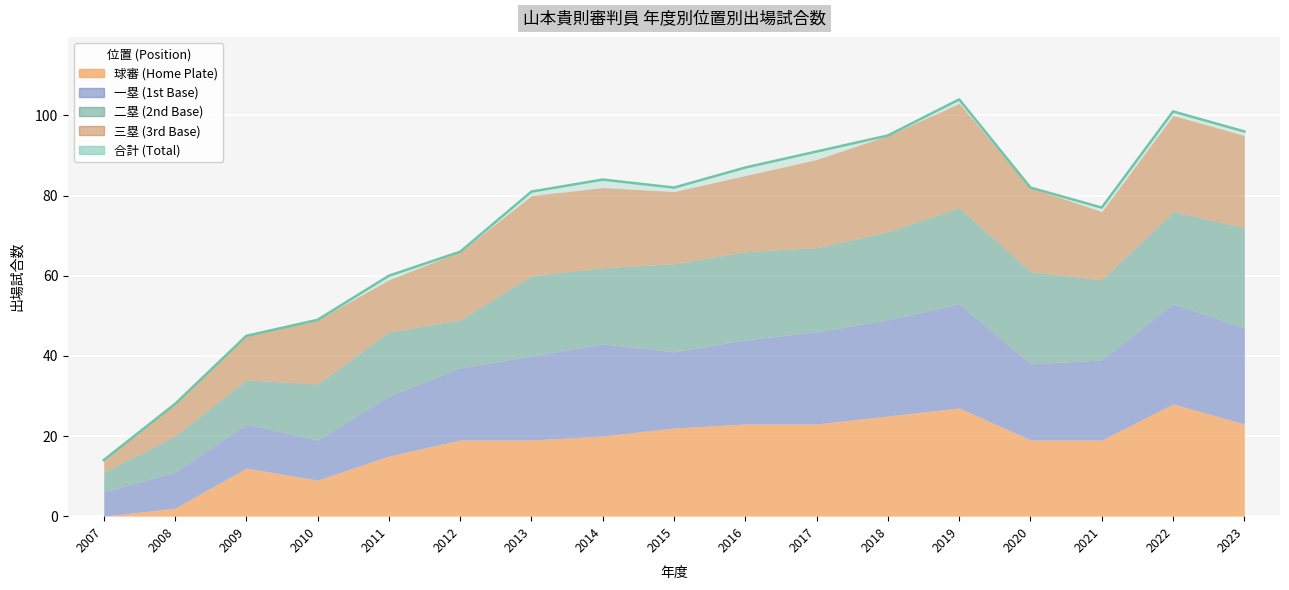

At which category does the chart reach its peak across all series?

2019